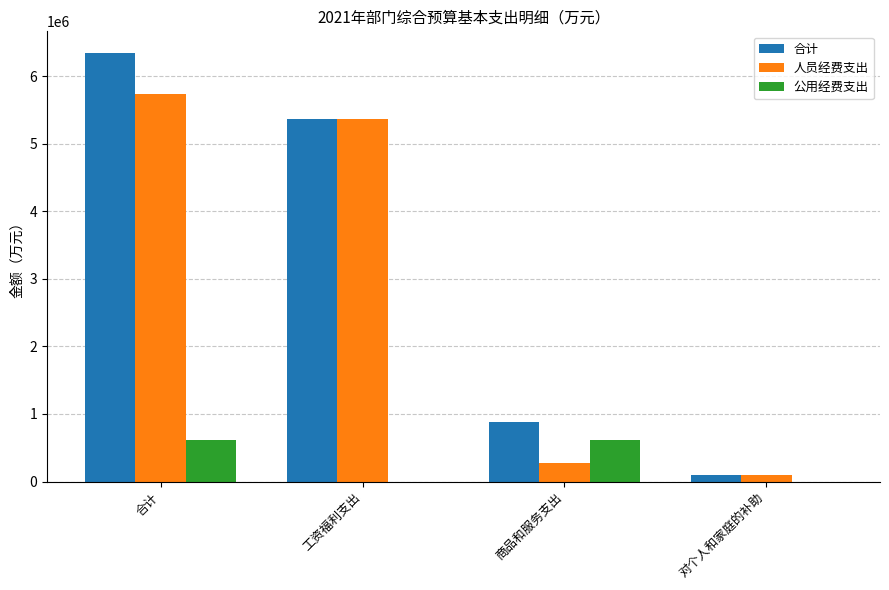

What is the sum of the 人员经费支出 values at 工资福利支出 and 商品和服务支出?

5633732